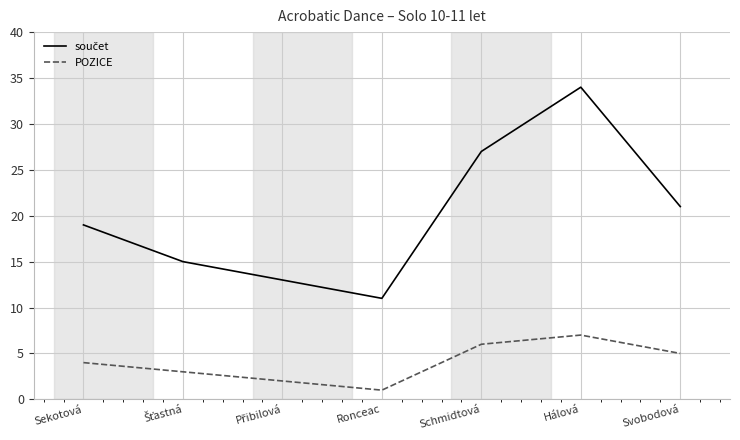

Does the chart have visible grid lines?

Yes